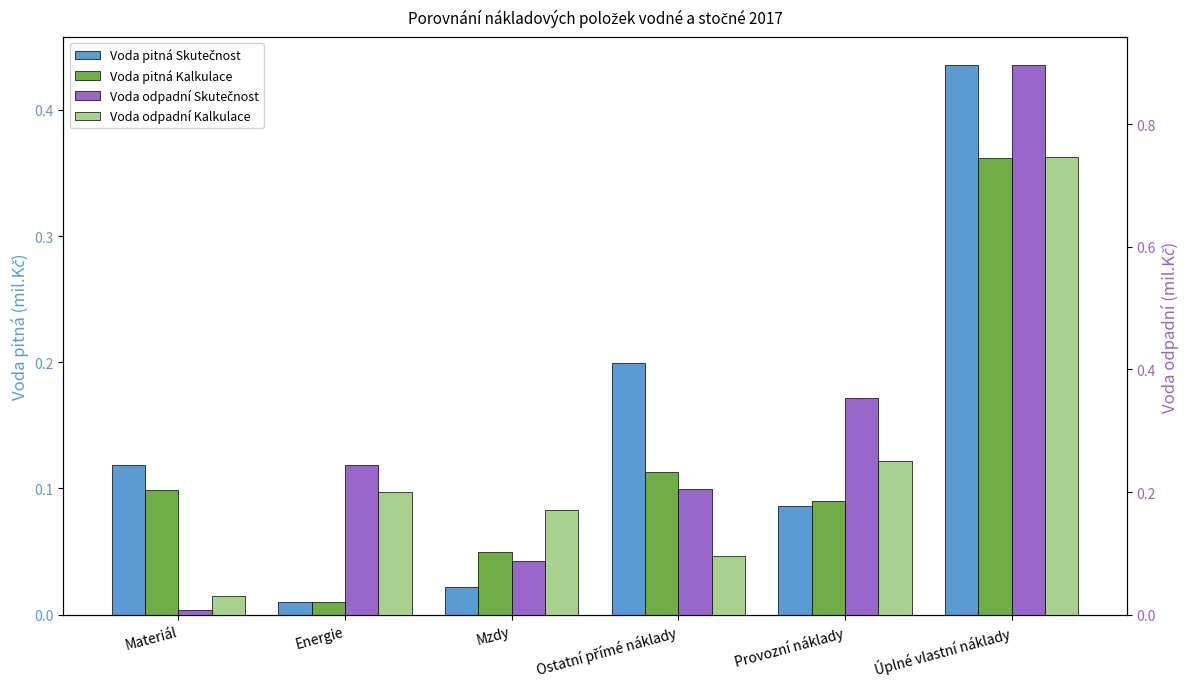

Are the bars grouped side by side (vs. stacked)?

Yes